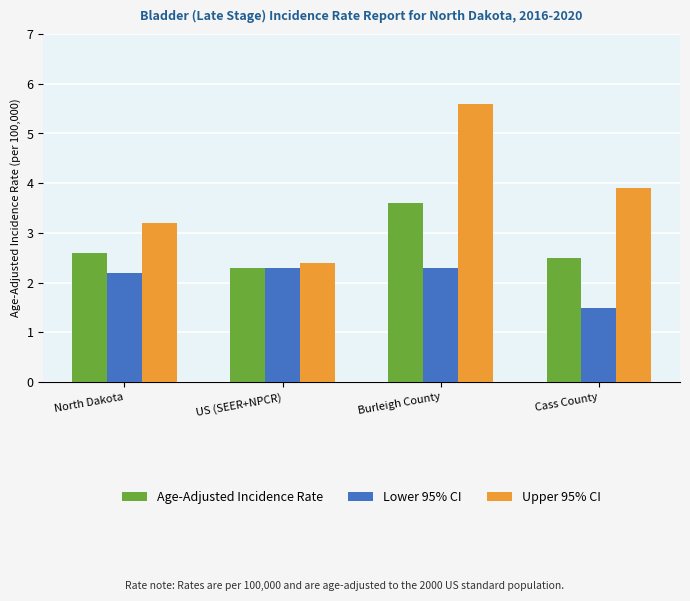

Does the chart contain any negative values?

No